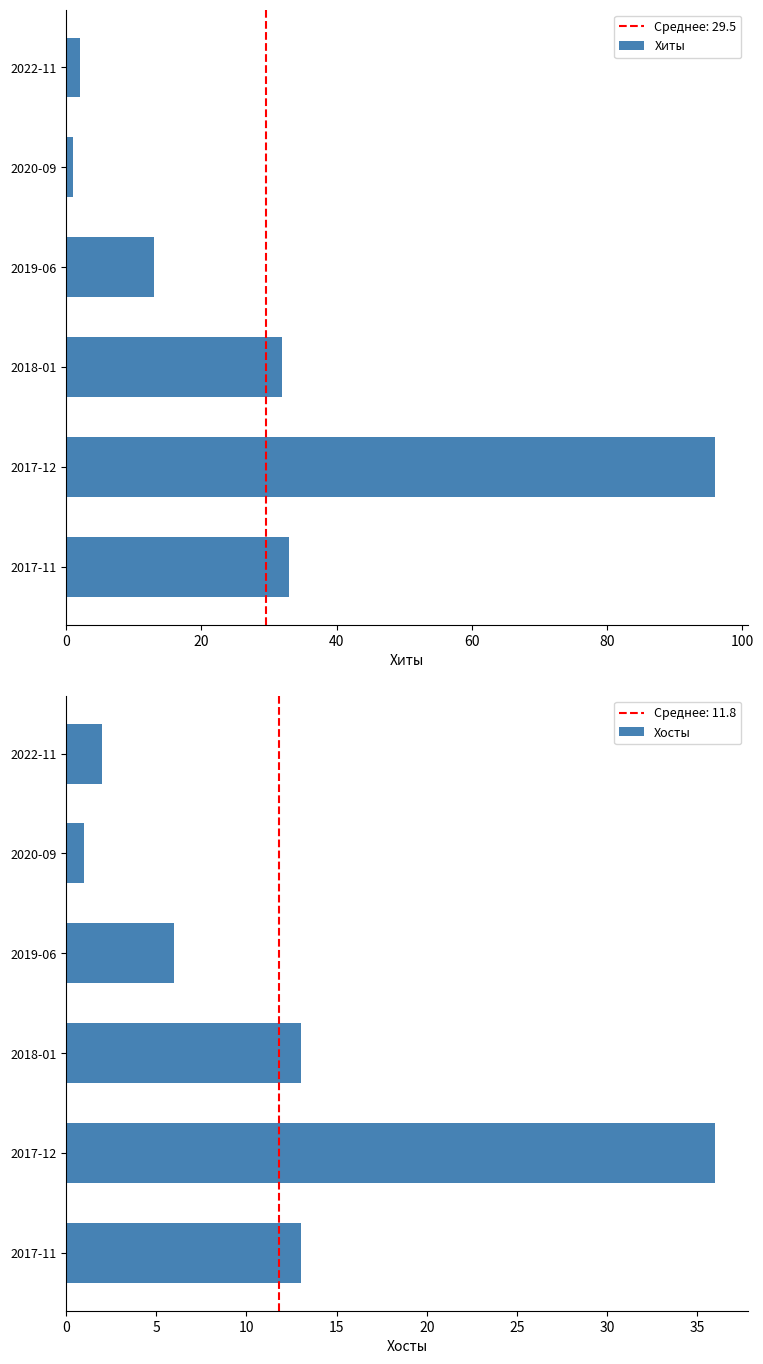

Are the bars grouped side by side (vs. stacked)?

Yes